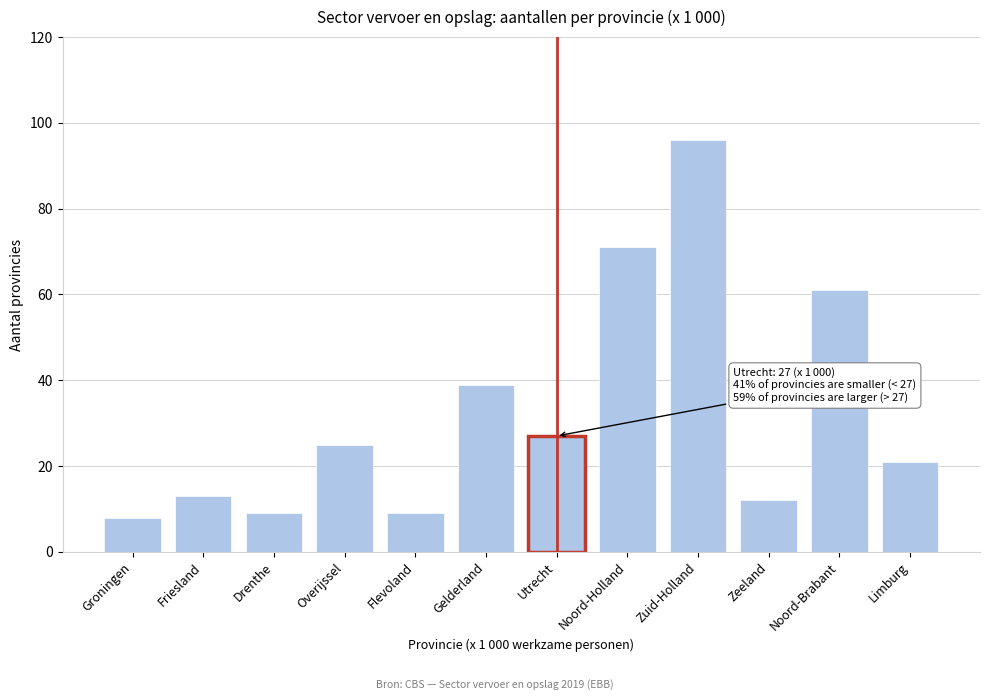

Reading right to left, list all the values displayed in this chart.

Limburg=21	Noord-Brabant=61	Zeeland=12	Zuid-Holland=96	Noord-Holland=71	Utrecht=27	Gelderland=39	Flevoland=9	Overijssel=25	Drenthe=9	Friesland=13	Groningen=8